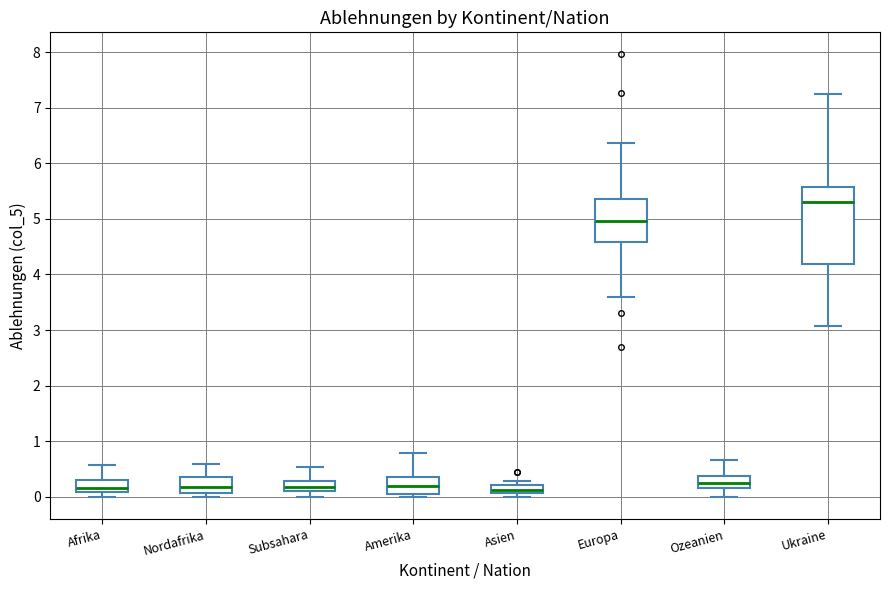

Where is the lower edge of the box for Amerika on the y-axis? The values are not printed on the chart, so give them approximately, as read against the axis.

0.1